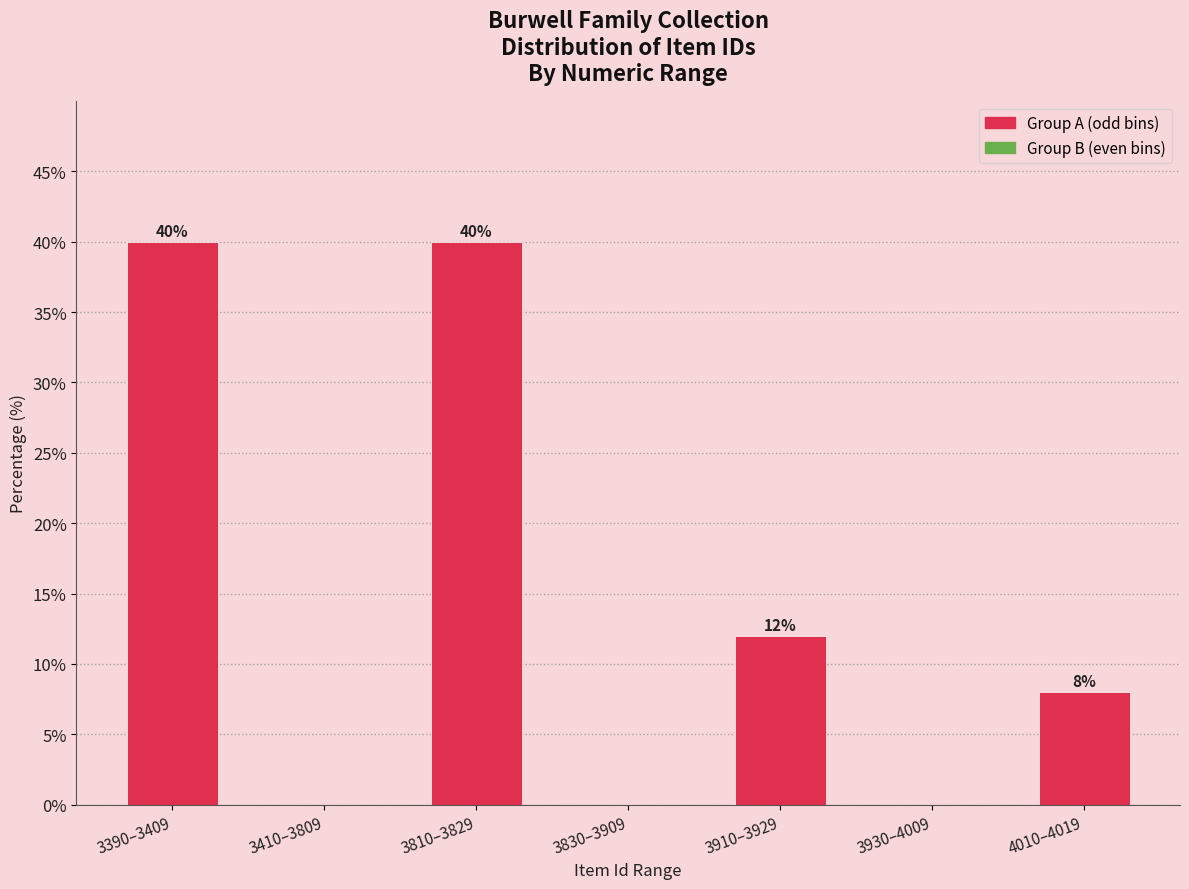

Reading left to right, list all the values displayed in this chart.

3390–3409=40	3410–3809=0	3810–3829=40	3830–3909=0	3910–3929=12	3930–4009=0	4010–4019=8